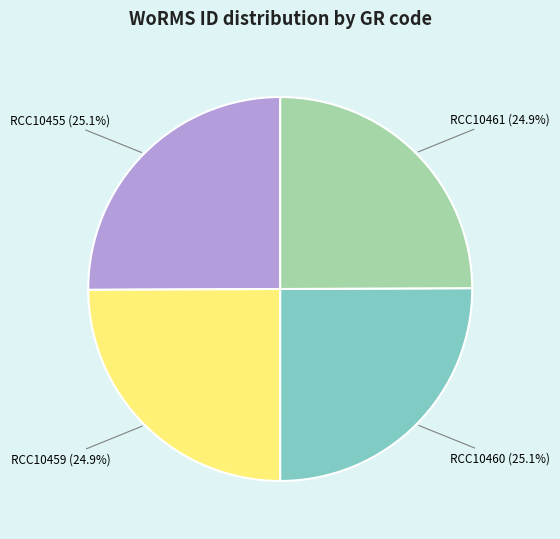

What is the total percentage of RCC10455 and RCC10461?

50.0%